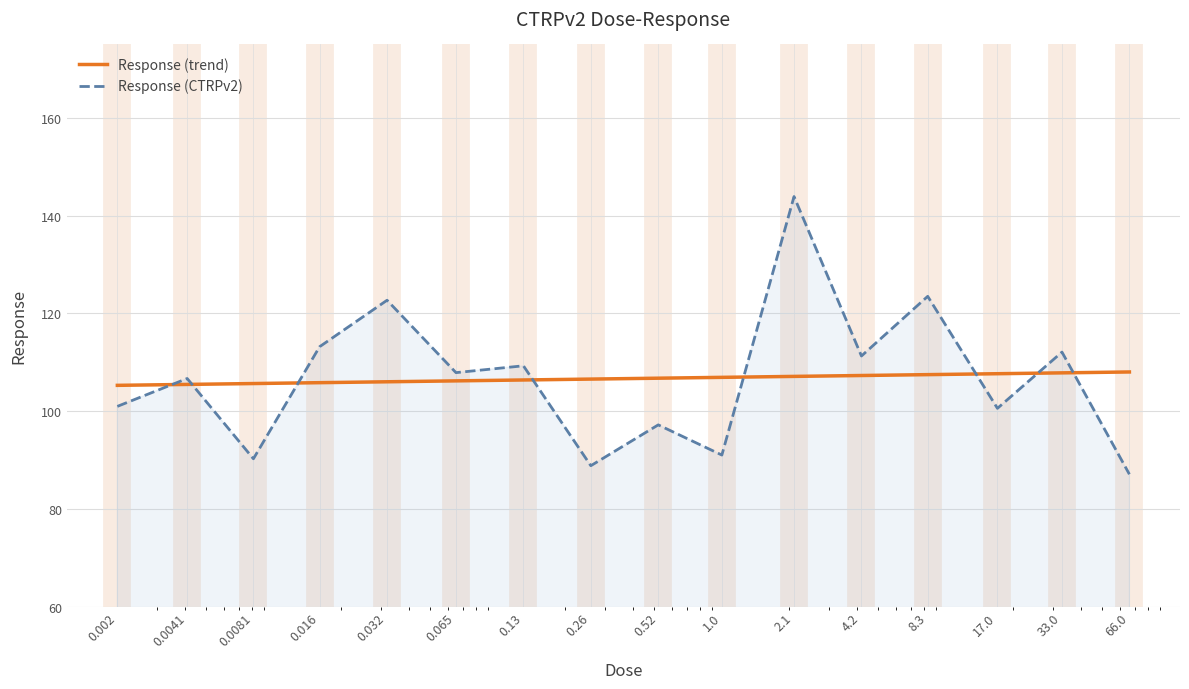

Reading right to left, extract all data points from this chart.

66.0=87.1	33.0=112.1	17.0=100.6	8.3=123.5	4.2=111.3	2.1=143.9	1.0=91.0	0.52=97.2	0.26=88.9	0.13=109.3	0.065=107.9	0.032=122.7	0.016=113.2	0.0081=90.3	0.0041=106.7	0.002=101.0